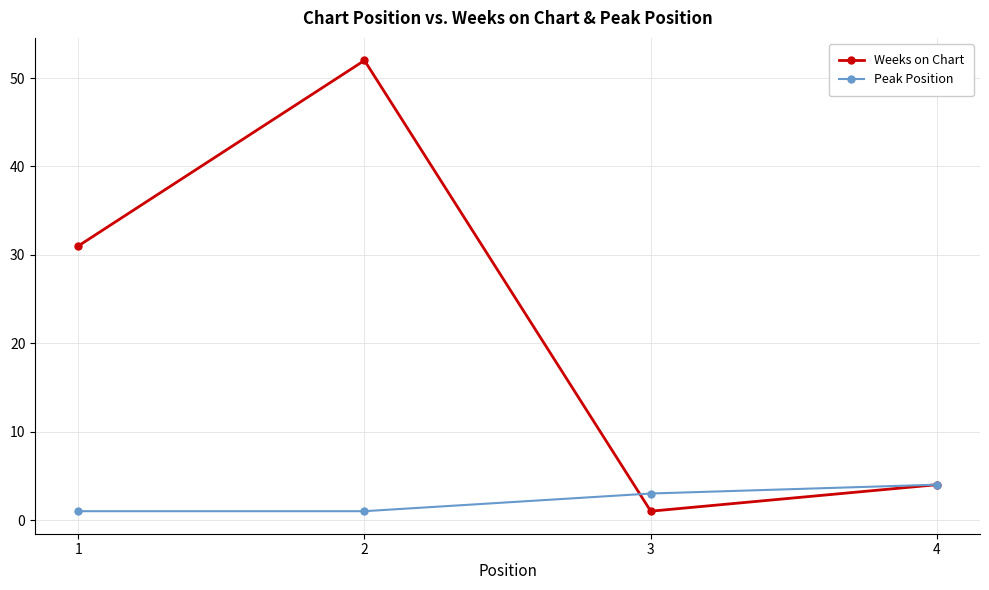

Where do Peak Position and Weeks on Chart first cross each other?

2 and 3